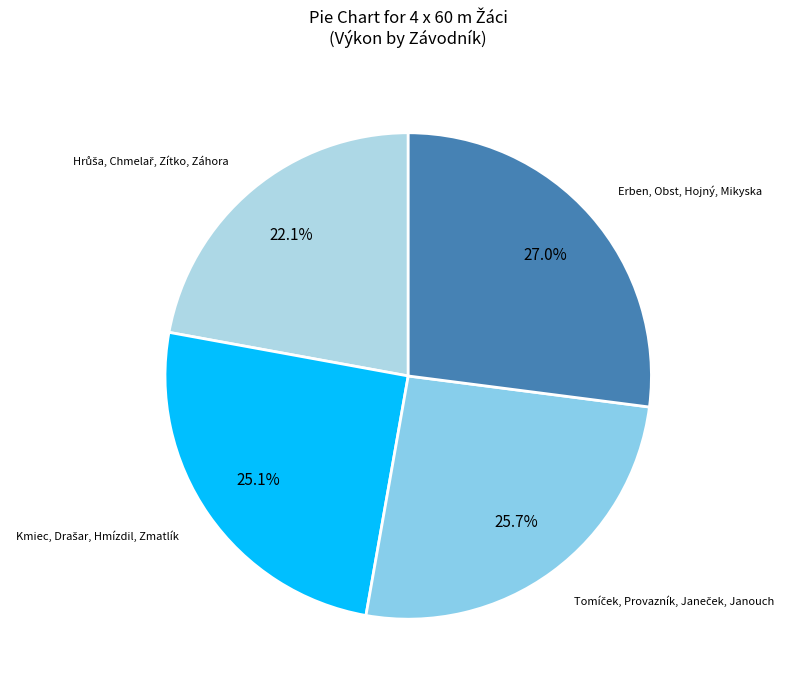

Which category has the biggest portion of the pie?

Erben, Obst, Hojný, Mikyska